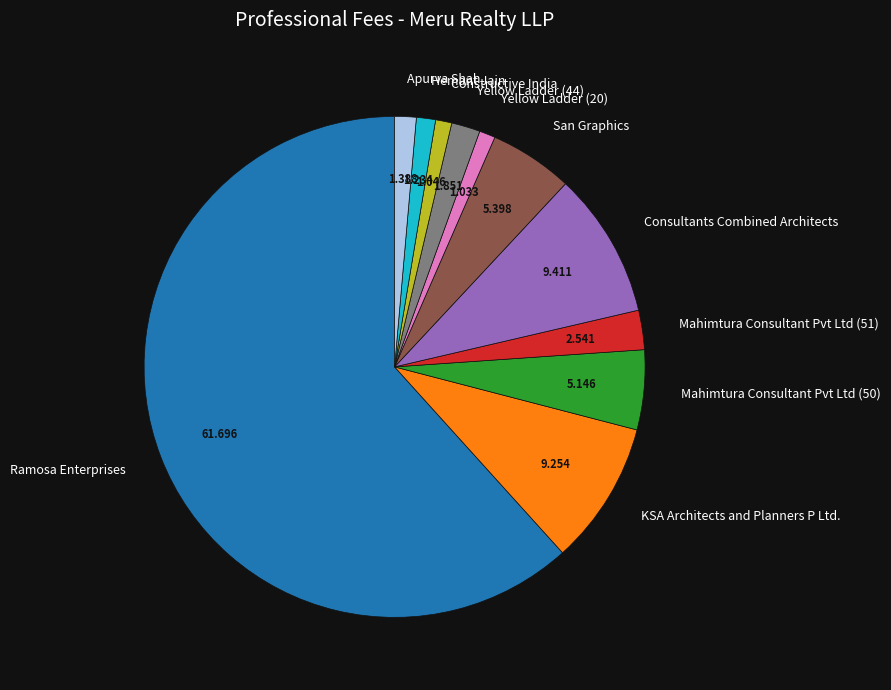

Which has a higher value, KSA Architects and Planners P Ltd. or Apurva Shah?

KSA Architects and Planners P Ltd.